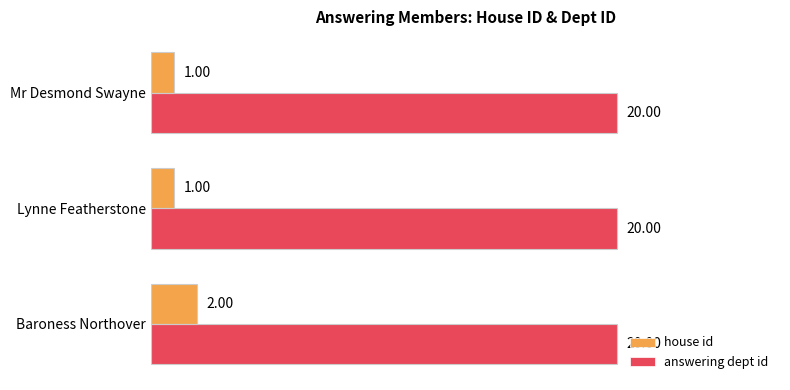

What is the spread (max minus min) of values at Mr Desmond Swayne?

19